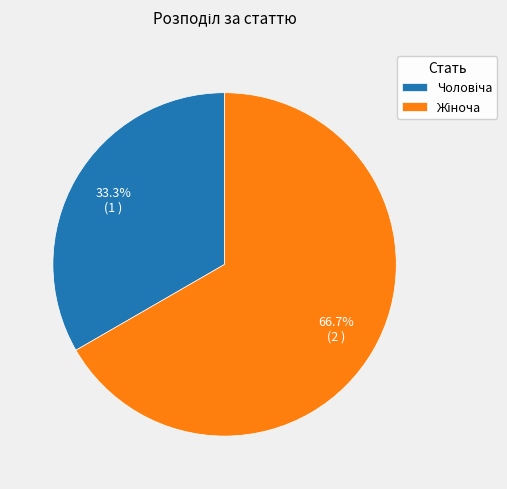

Is there a majority slice in this chart?

Yes